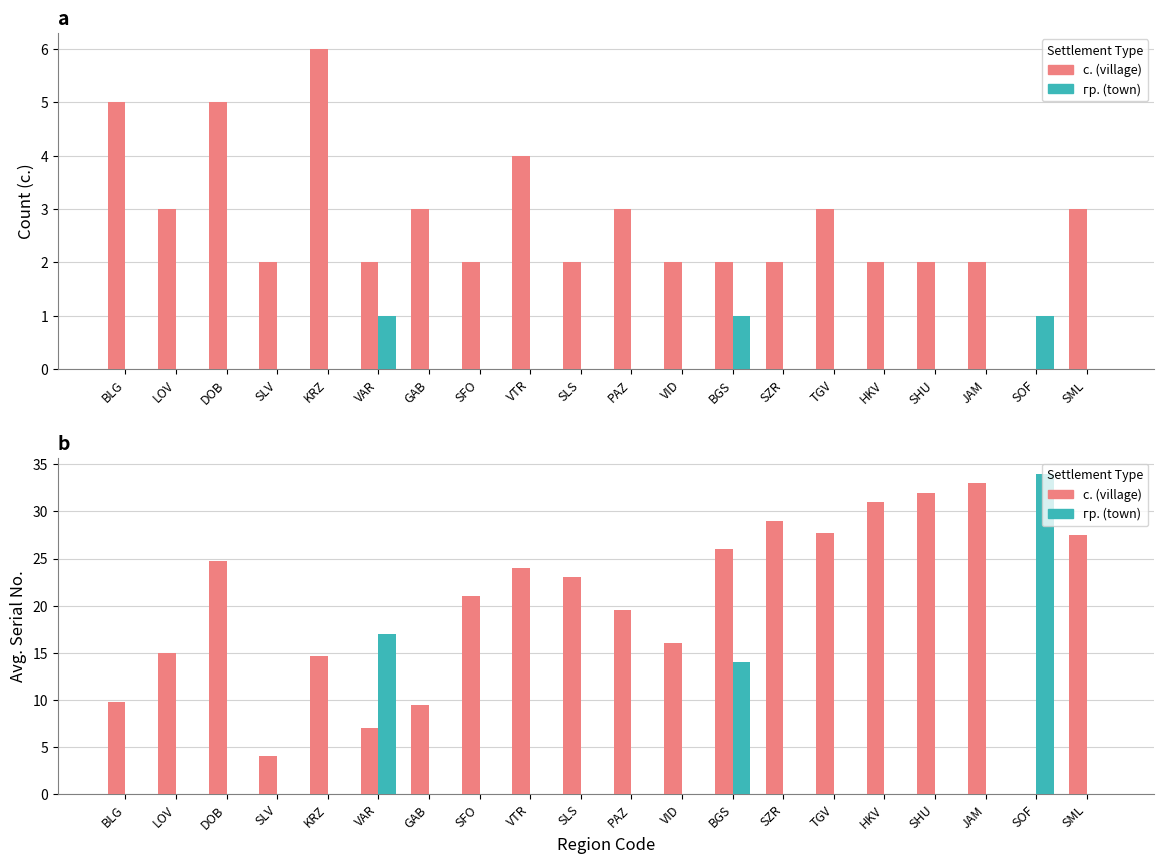

What are all the series names shown in the legend?

с. (village), гр. (town)